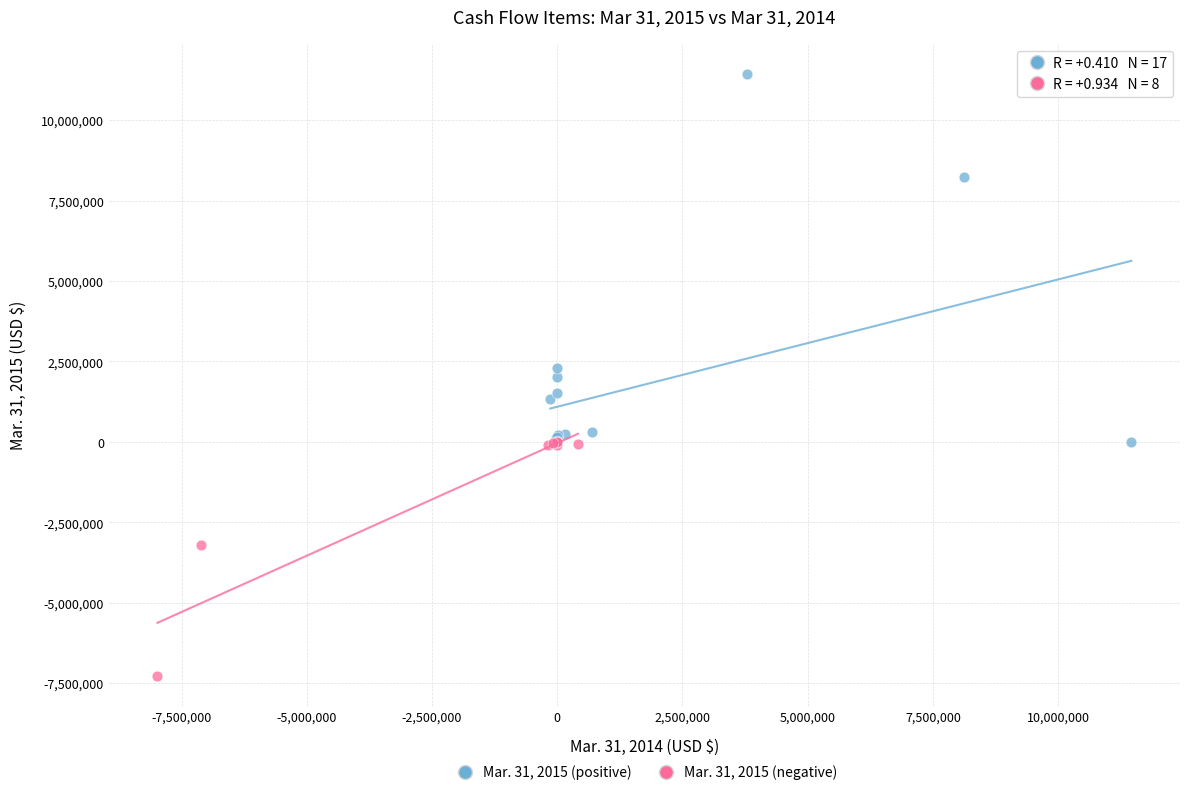

What are all the series names shown in the legend?

Mar. 31, 2015 (positive), Mar. 31, 2015 (negative)